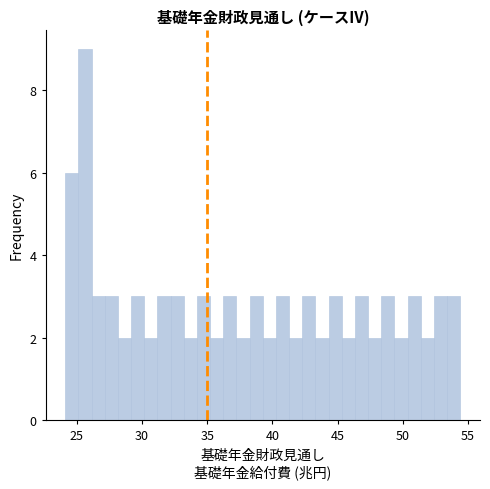

Read against the x-axis, roughly where is the centre of the tallest bar?

25.5